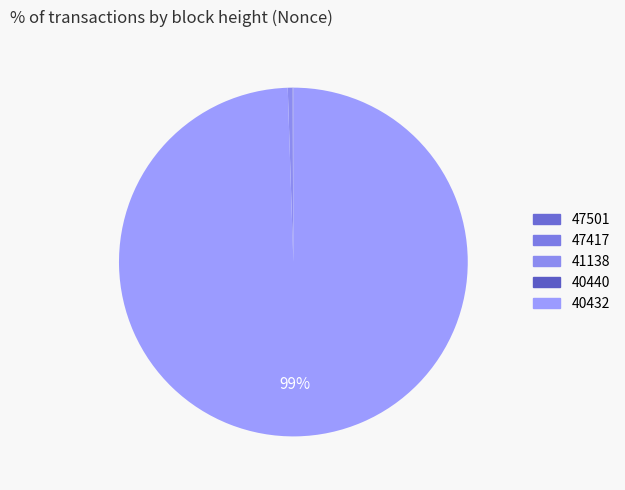

Which slice is the largest?

40432